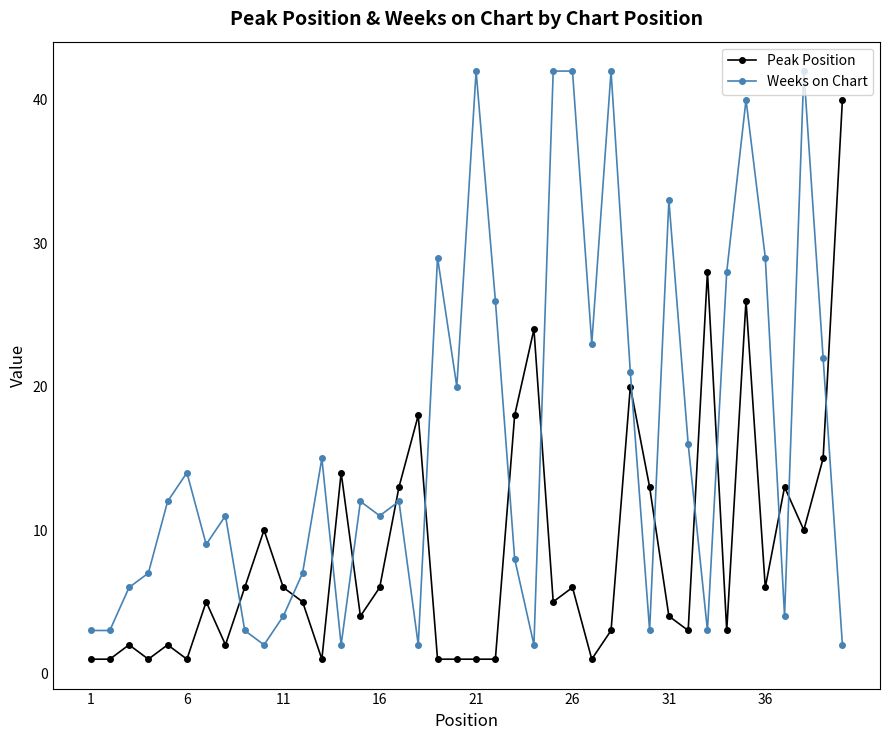

How many lines are shown in the chart?

2